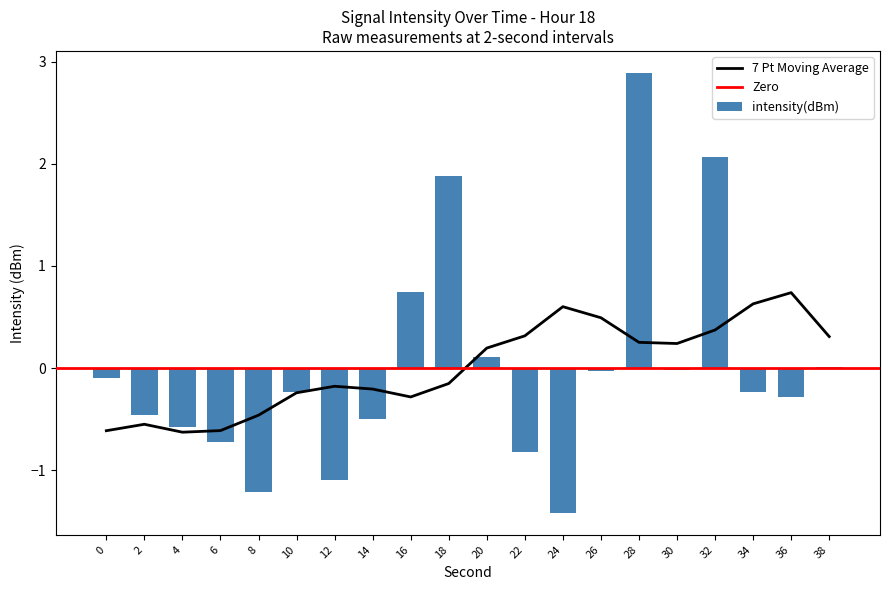

Is it true that the value at 4 is -0.1?

False